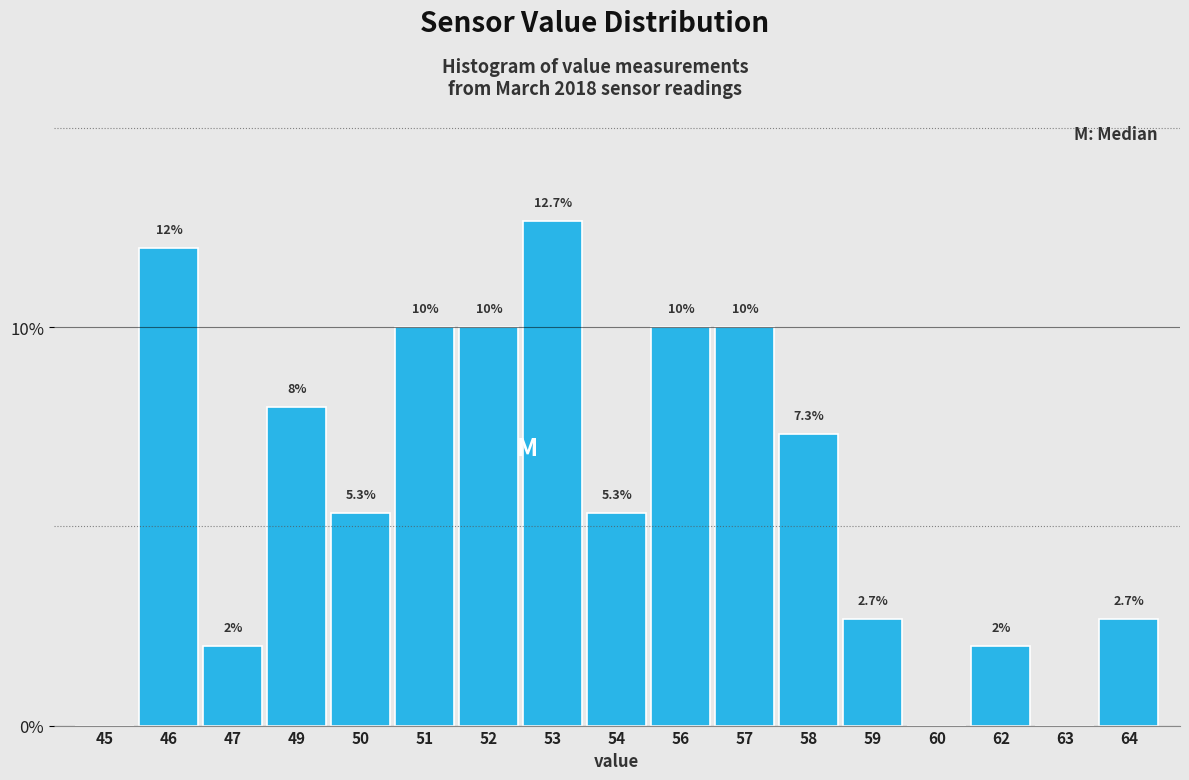

Reading right to left, what are all the values shown in this chart?

64=2.7	63=0.0	62=2.0	60=0.0	59=2.7	58=7.3	57=10.0	56=10.0	54=5.3	53=12.7	52=10.0	51=10.0	50=5.3	49=8.0	47=2.0	46=12.0	45=0.0